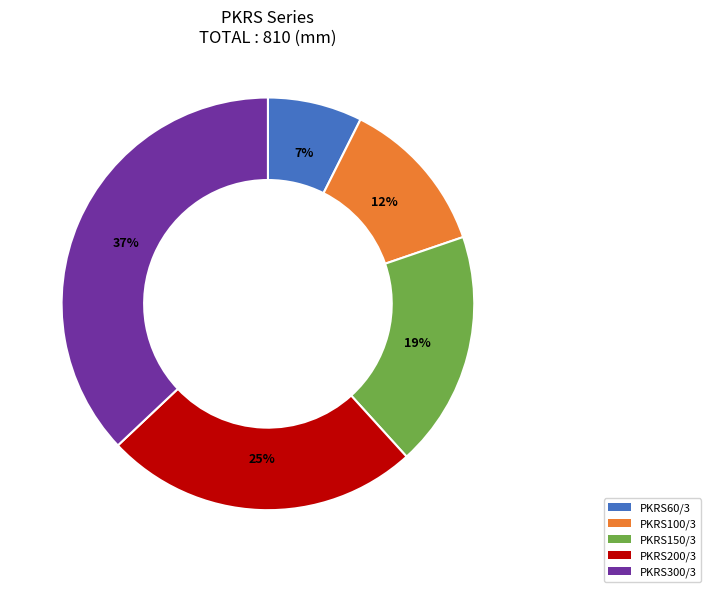

True or false: PKRS100/3 accounts for 12% of the total.

True